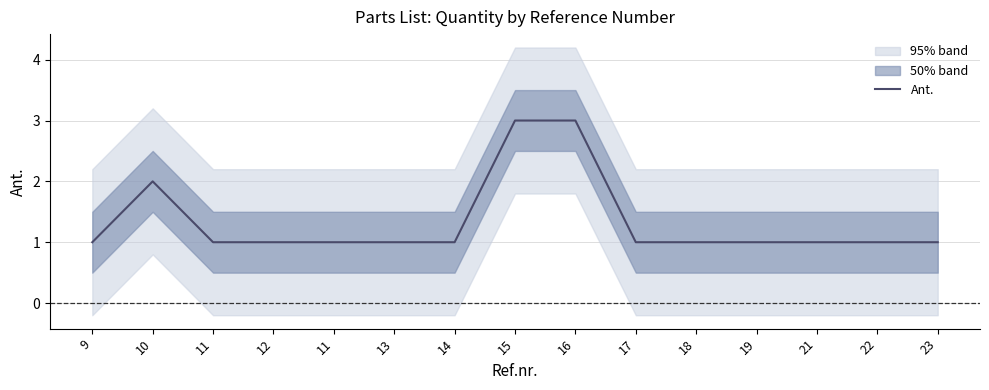

Is it true that the value at 22 is 1?

True